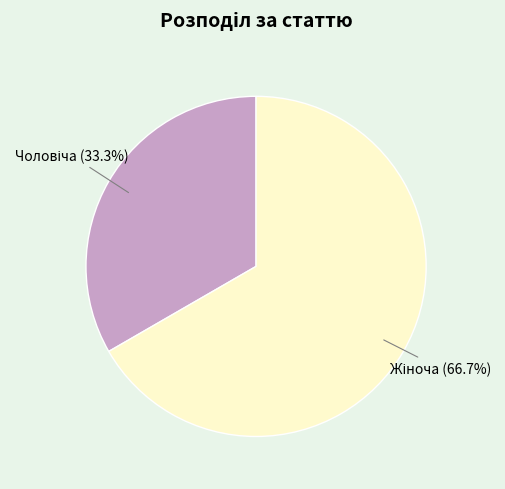

Is there any slice that represents more than half of the pie?

Yes